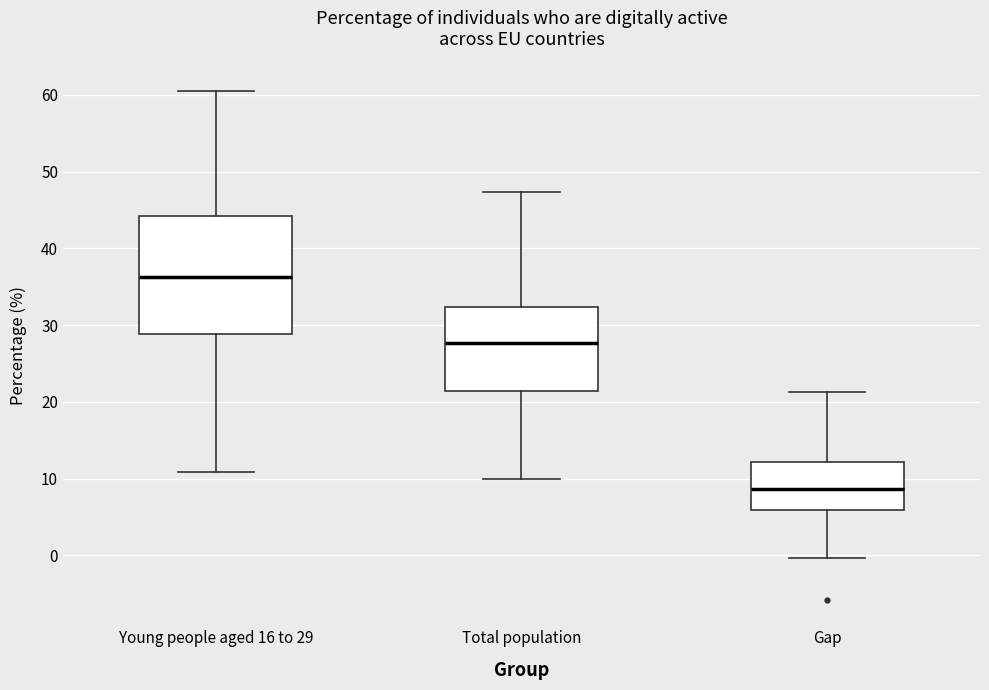

Where is the upper edge of the box for Young people aged 16 to 29 on the y-axis? The values are not printed on the chart, so give them approximately, as read against the axis.

44